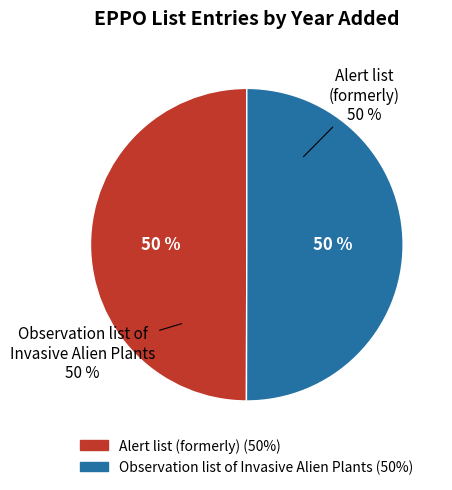

Count the number of slices in the pie.

2